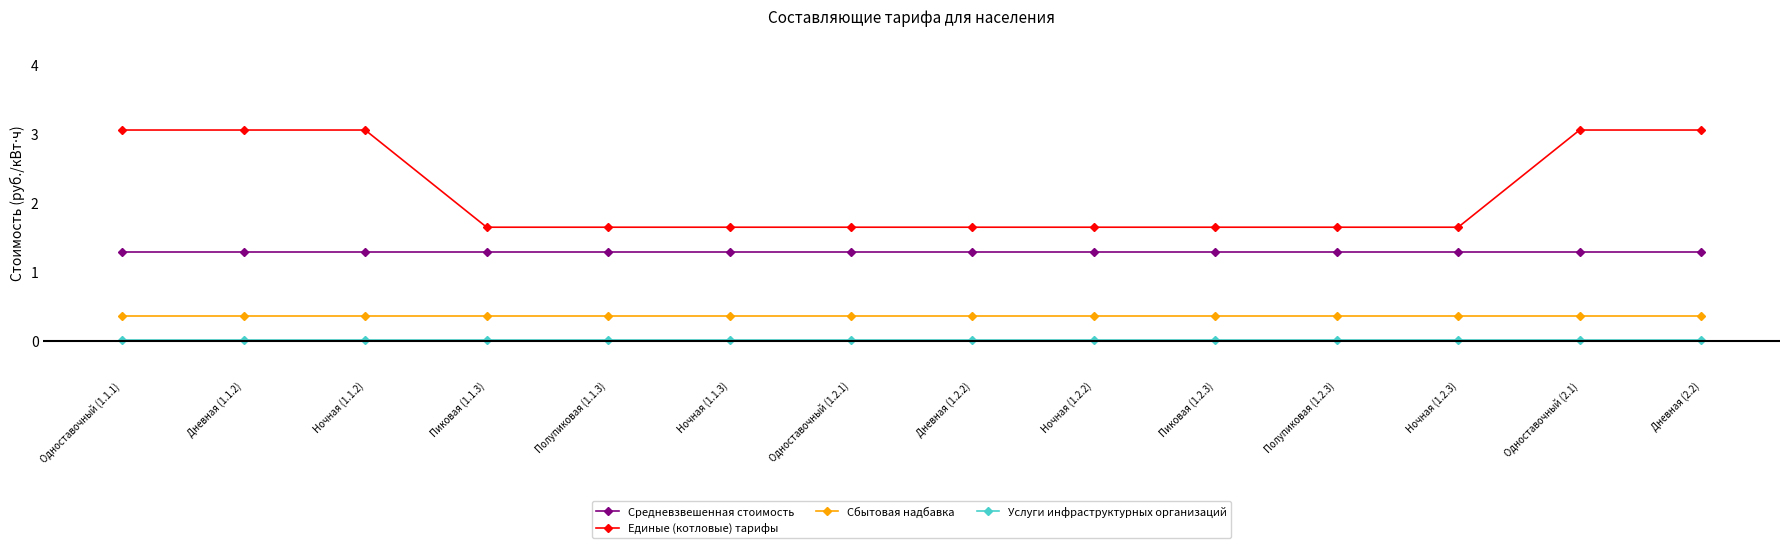

The Услуги инфраструктурных организаций series shows 0.0 at Ночная (1.1.3). True or false?

True